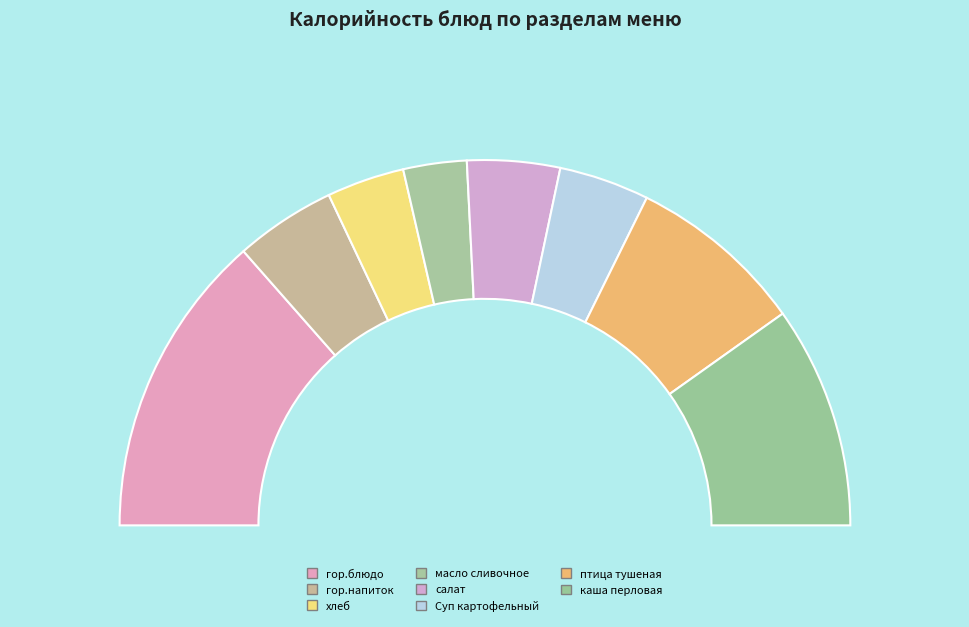

True or false: птица тушеная accounts for 10% of the total.

False